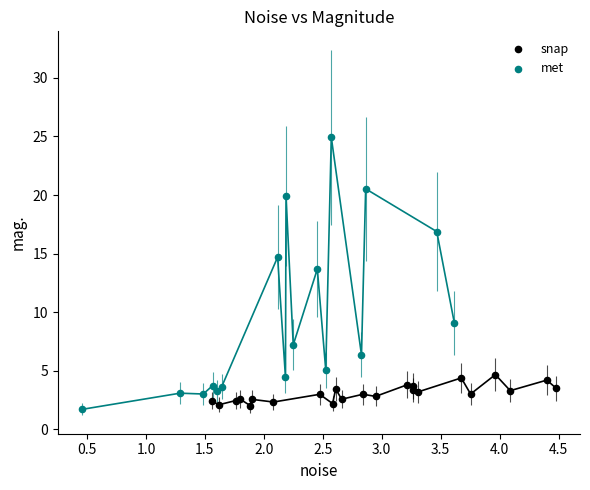

What are all the series names shown in the legend?

snap, met